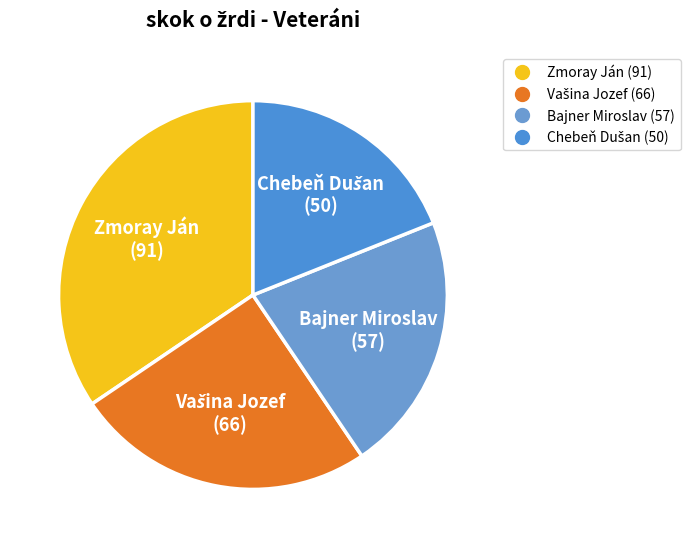

Is there a majority slice in this chart?

No